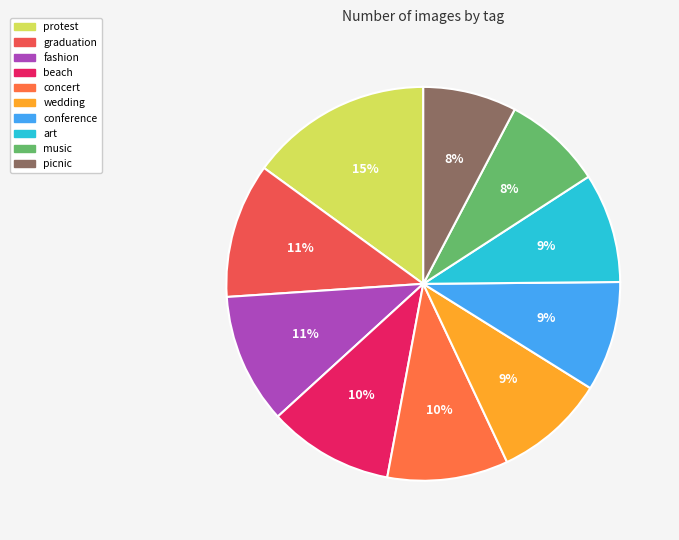

To the nearest percent, what portion does picnic represent?

8%